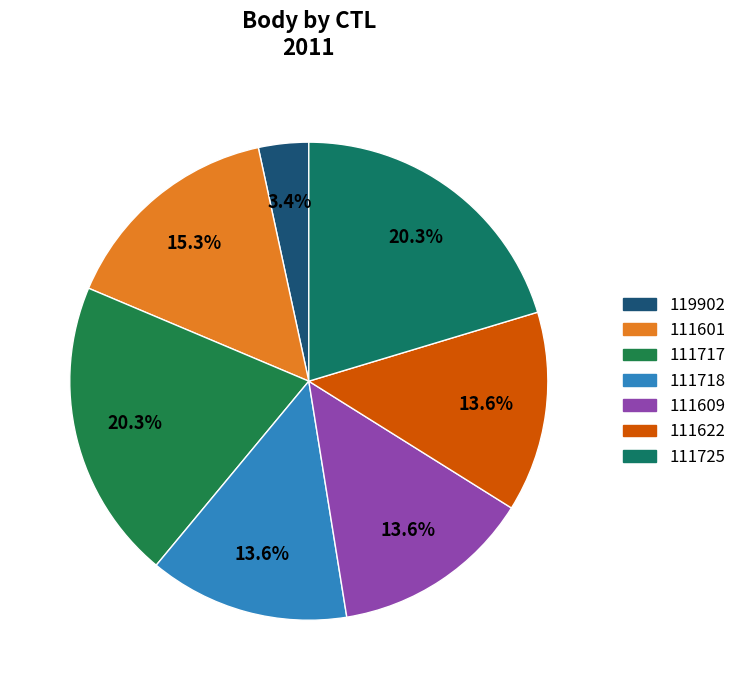

What is the smallest slice in the pie chart?

119902